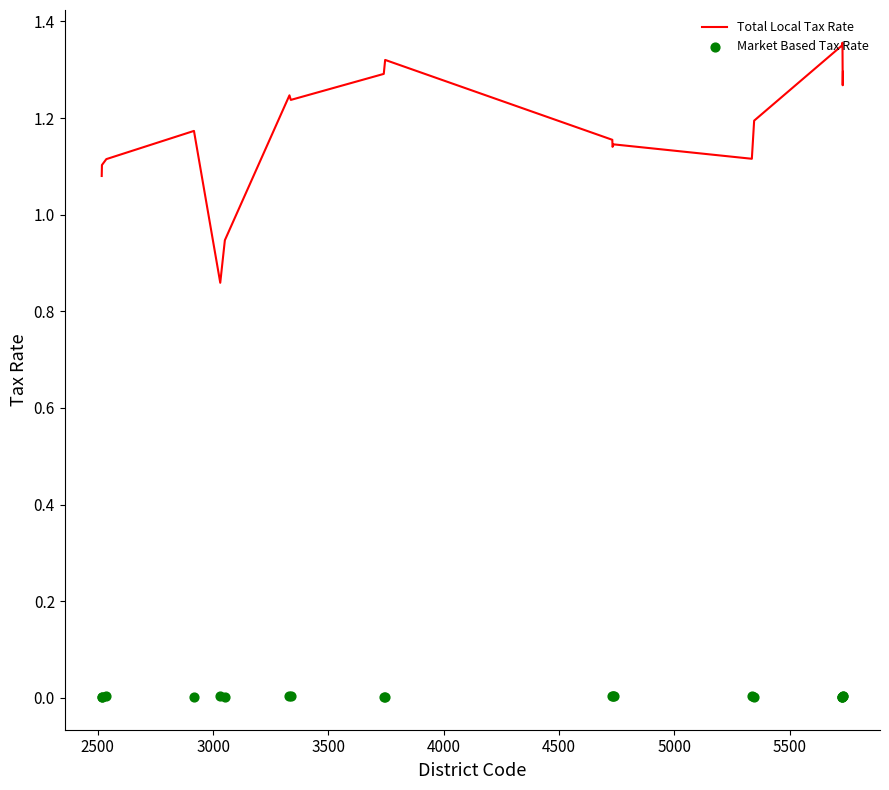

Is the value of Market Based Tax Rate at 2000 greater than the value of Total Local Tax Rate at 4000?

No